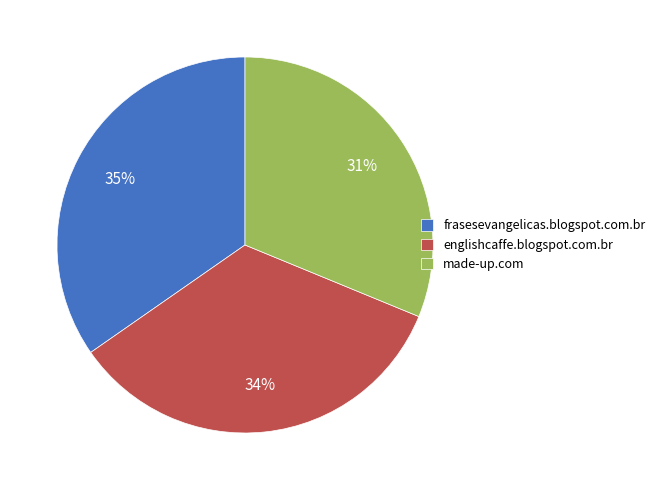

Rank the categories by value from lowest to highest.

made-up.com, englishcaffe.blogspot.com.br, frasesevangelicas.blogspot.com.br